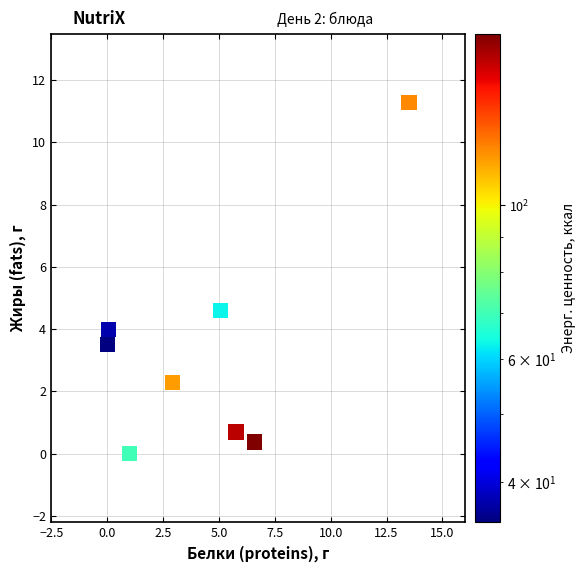

What is the average X value?

4.4